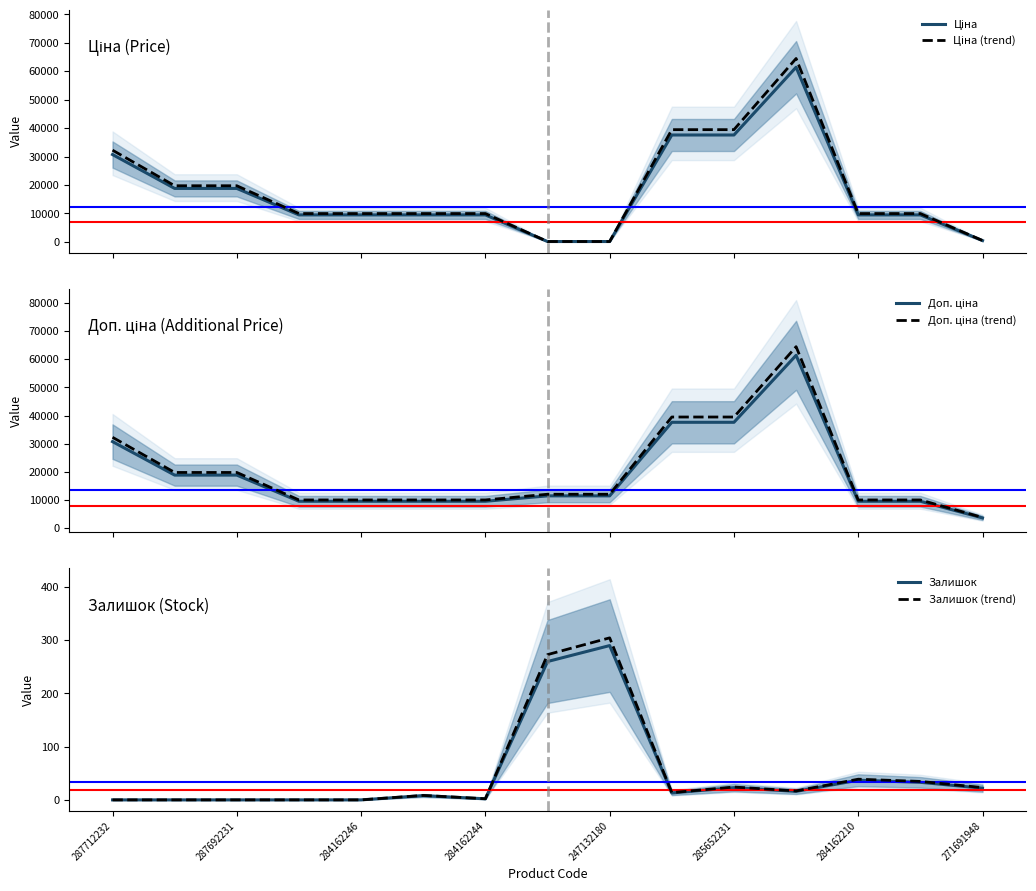

True or false: Залишок (trend) has a value of 0.0 at 287692231.

True